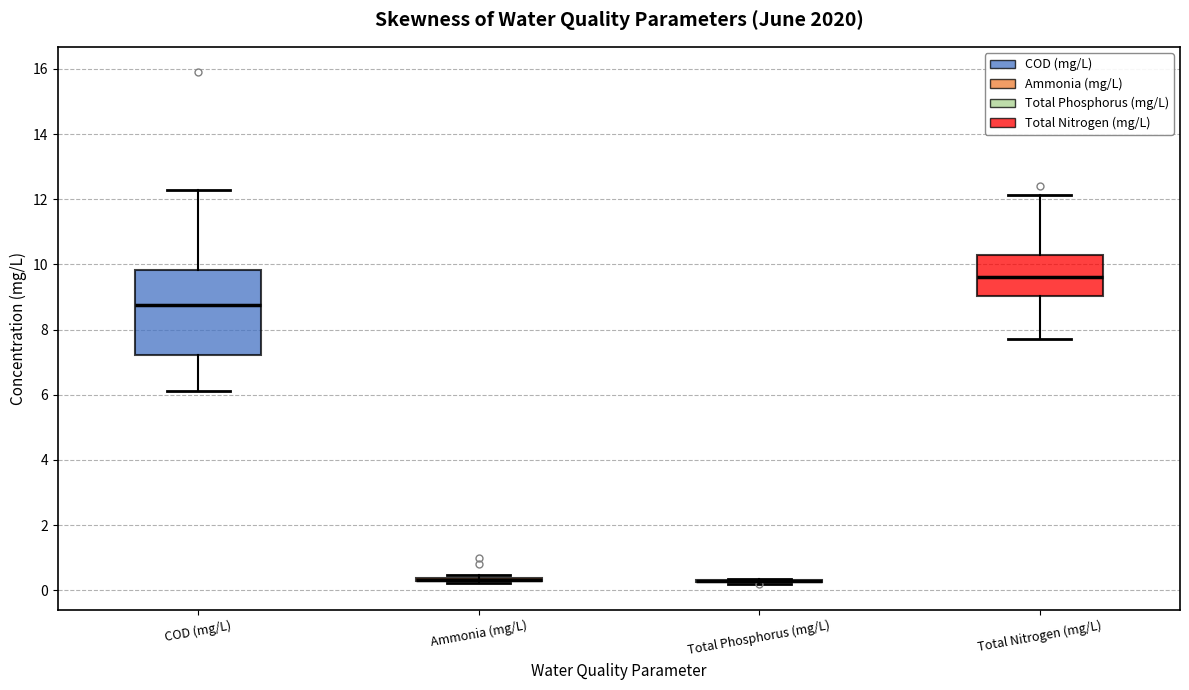

Reading left to right, transcribe this box plot: for each box, give where its median line is, the range the box spans, and where its two whiskers end, as read against the y-axis. The values are not printed on the chart, so give them approximately, as read against the axis.

COD (mg/L): median 8.8, box 7.2 to 9.8, whiskers 6.2 to 12.2
Ammonia (mg/L): box collapsed to a line at 0.4, whiskers 0.2 to 0.4
Total Phosphorus (mg/L): box collapsed to a line at 0.2, whiskers 0.2 to 0.4
Total Nitrogen (mg/L): median 9.6, box 9.0 to 10.2, whiskers 7.8 to 12.2